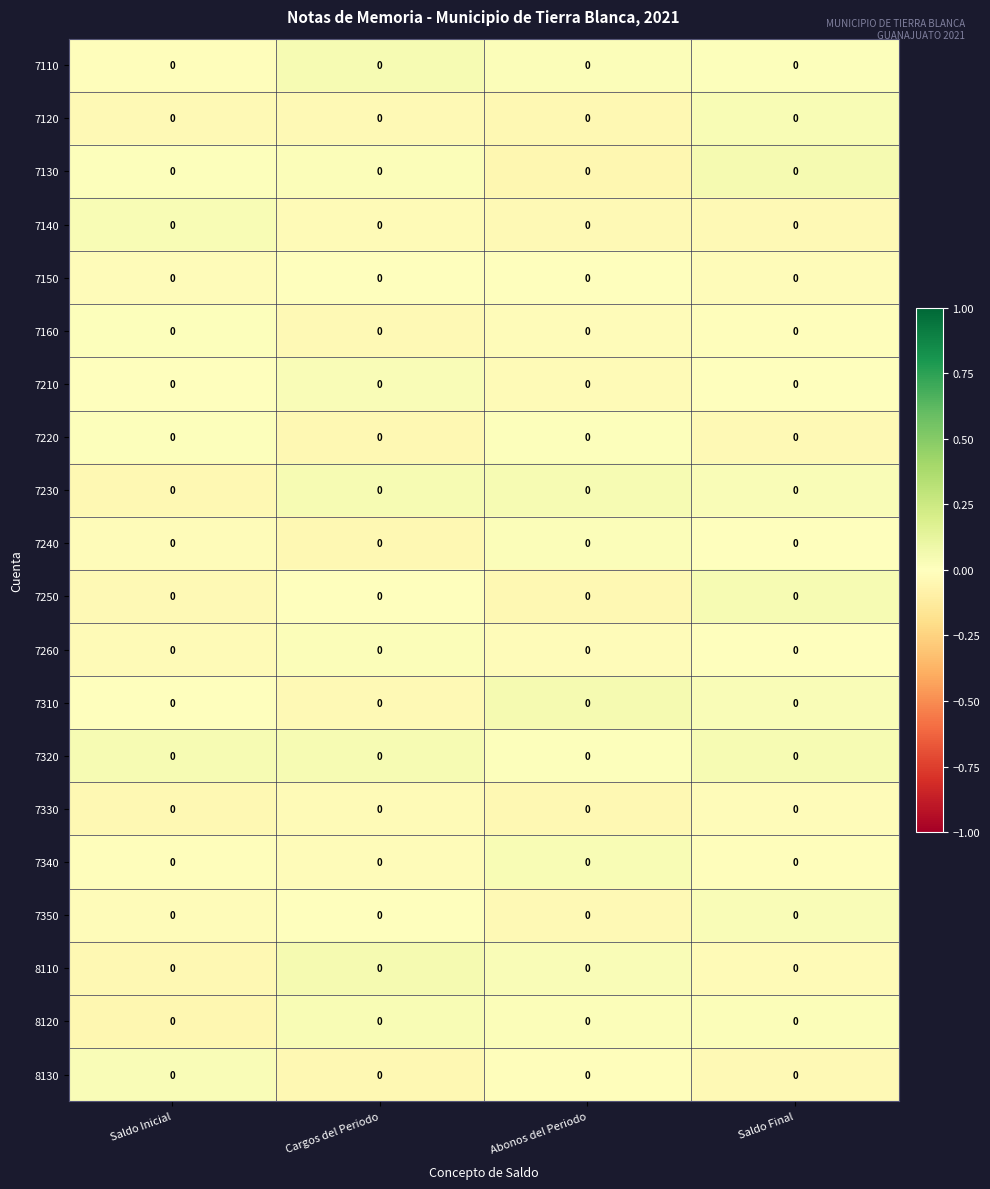

Is the value of 7220 at Cargos del Periodo greater than the value of 7110 at Abonos del Periodo?

No